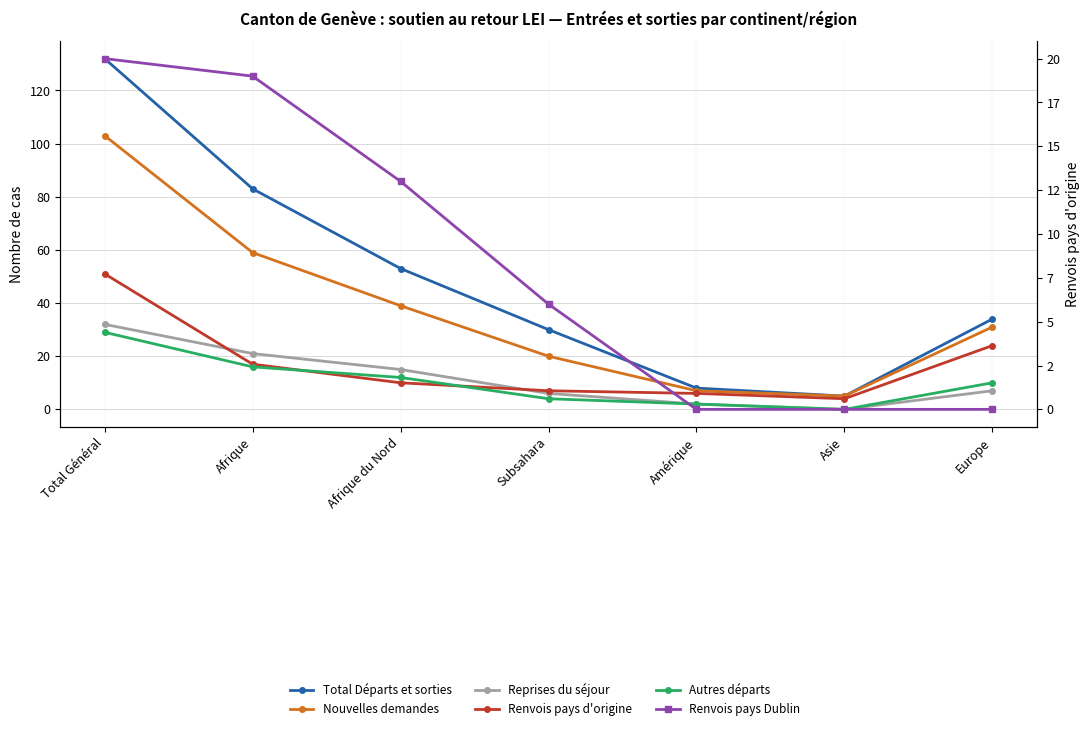

What is the label of the 7th point from the left?

Europe